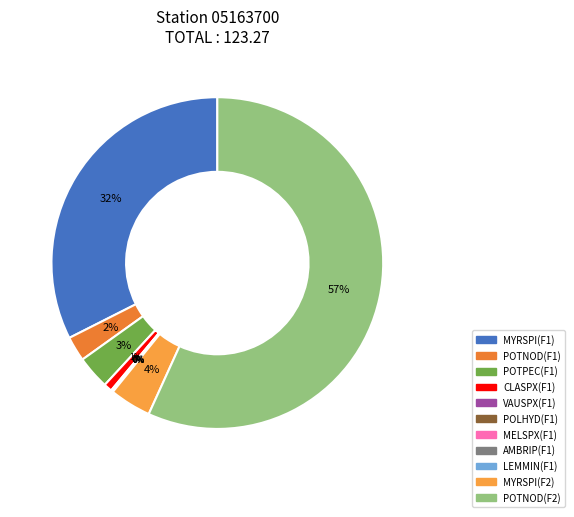

Between MYRSPI(F2) and POTPEC(F1), which is larger?

MYRSPI(F2)